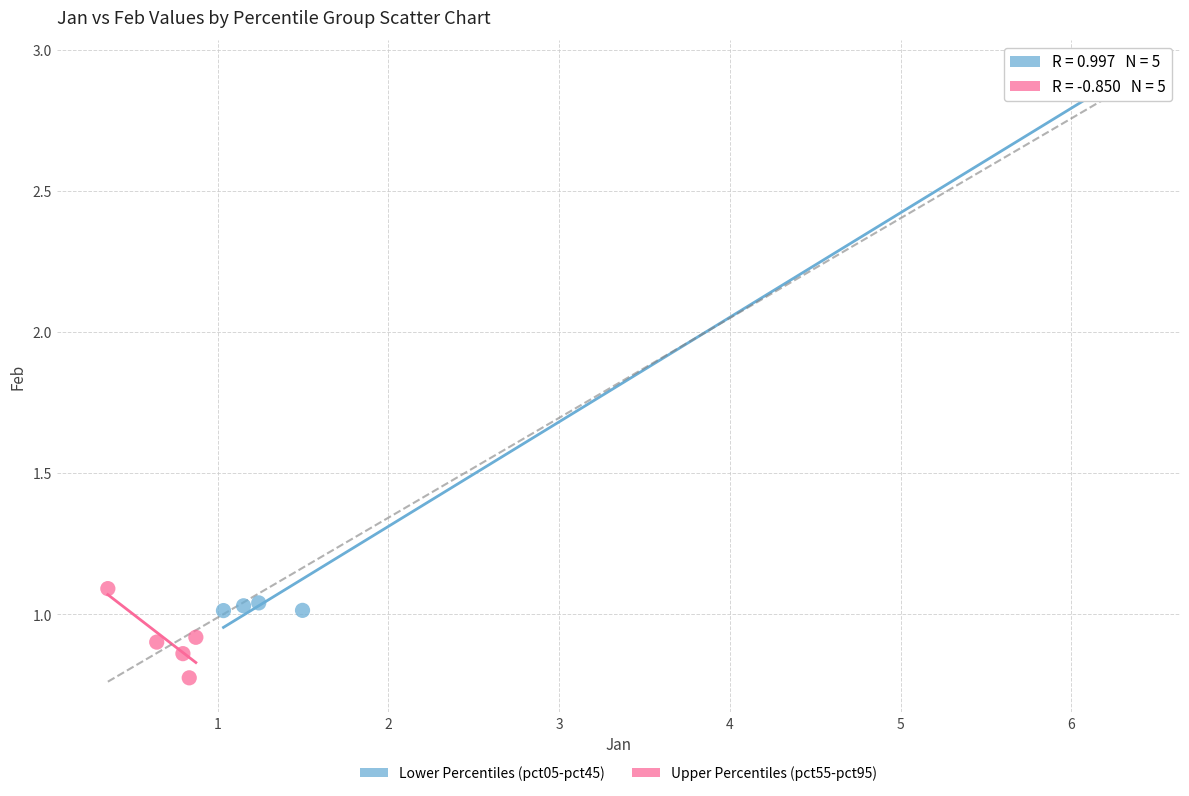

Which series has the largest Y range (max minus min)?

Lower Percentiles (pct05-pct45)